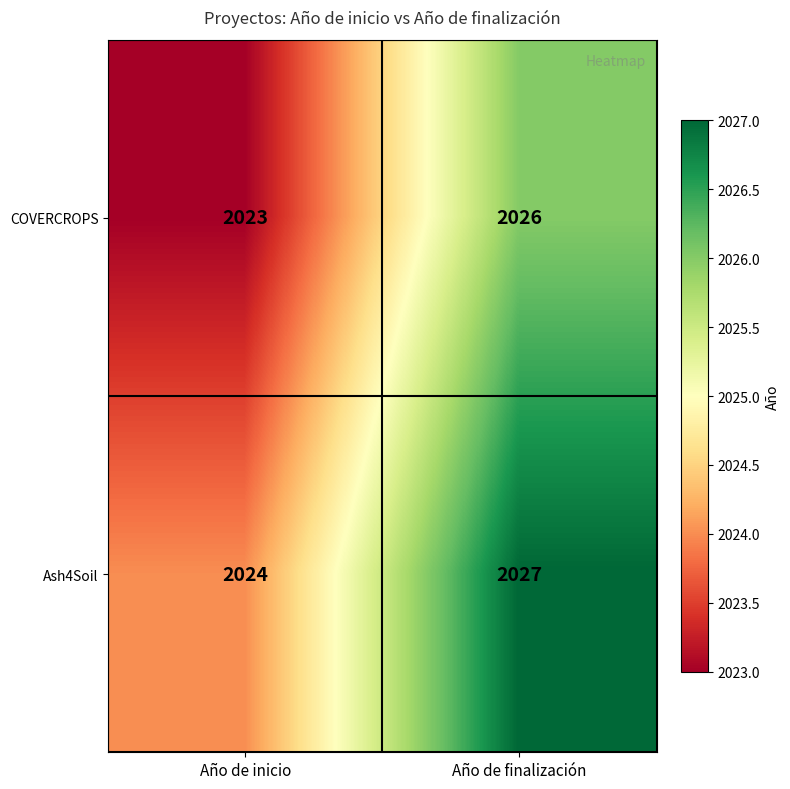

At how many categories does at least one series exceed 2025?

1